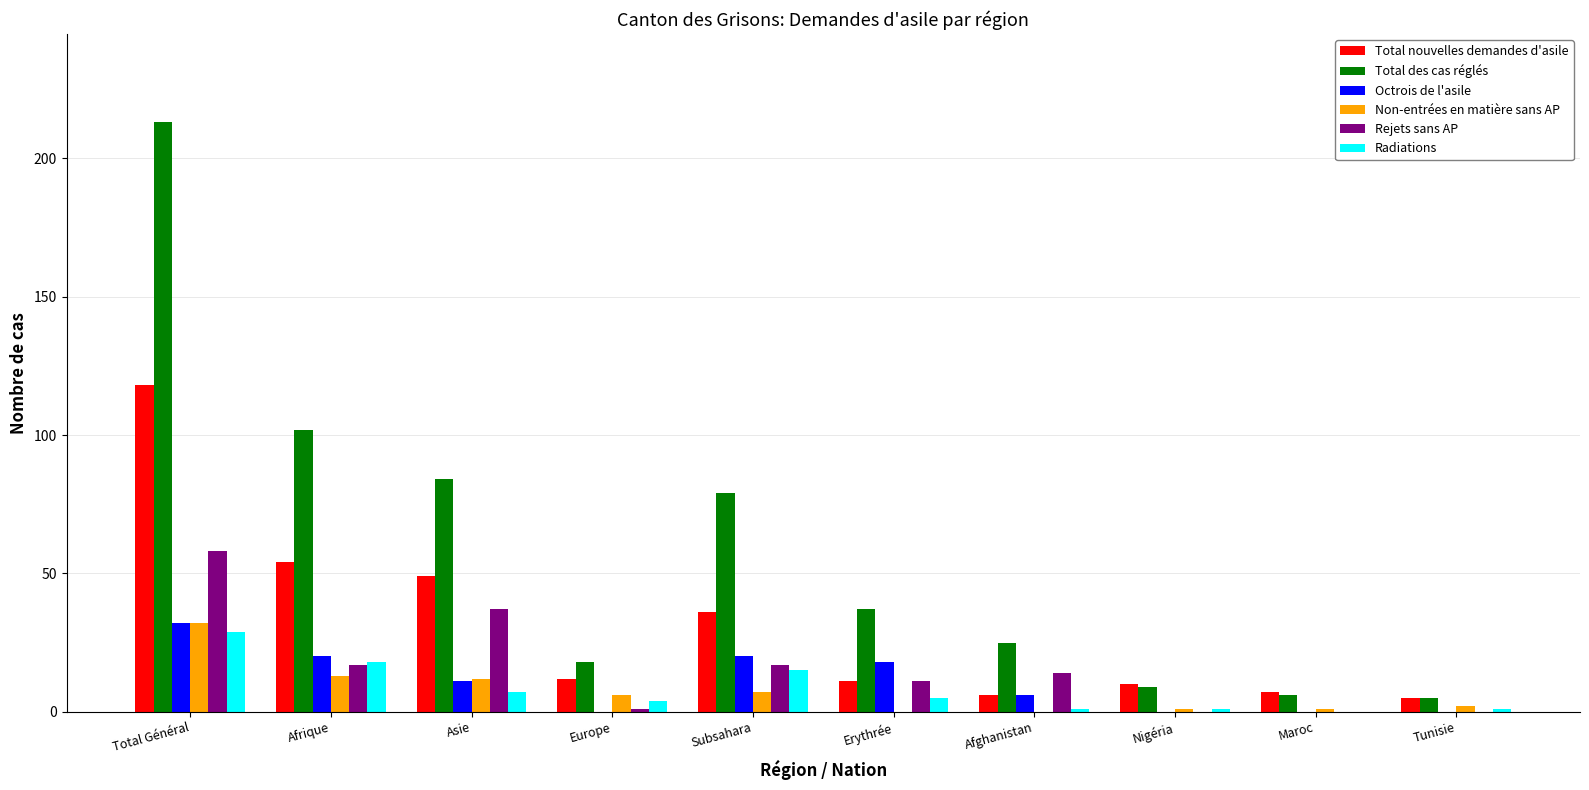

Which series has the largest range (max minus min)?

Total des cas réglés